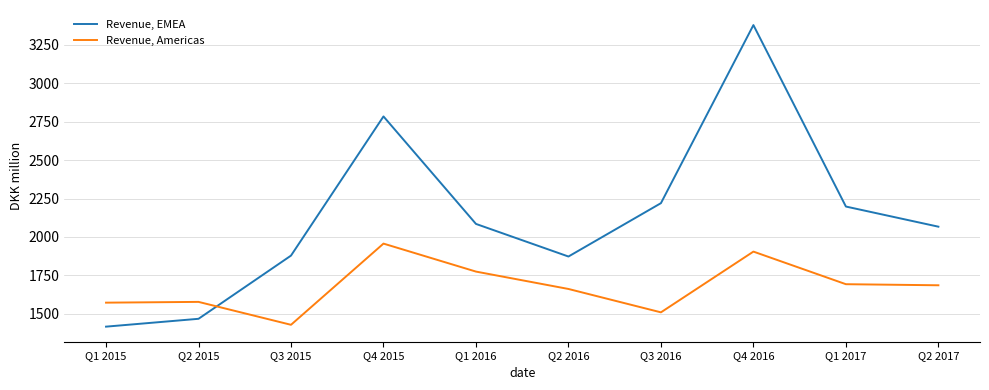

Is the value of Revenue, EMEA at Q3 2016 greater than the value of Revenue, Americas at Q1 2016?

Yes